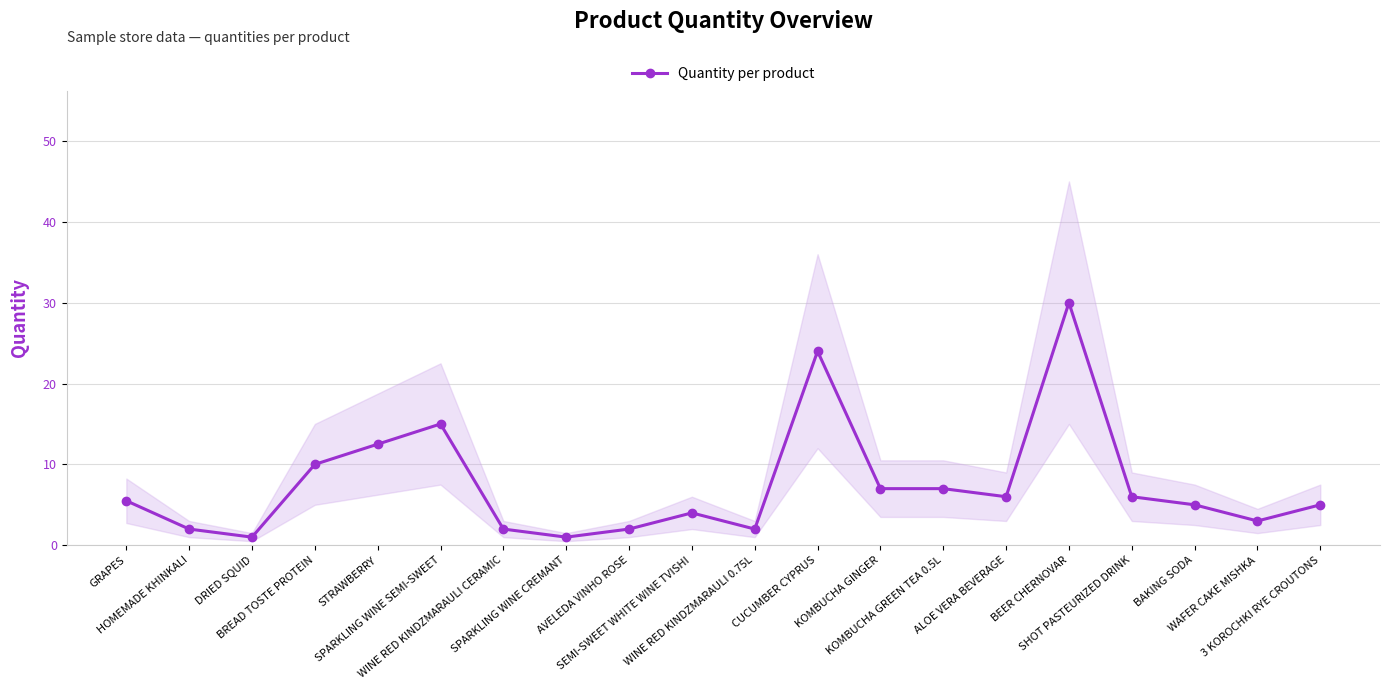

What is the difference between the values at WAFER CAKE MISHKA and HOMEMADE KHINKALI?

1.0